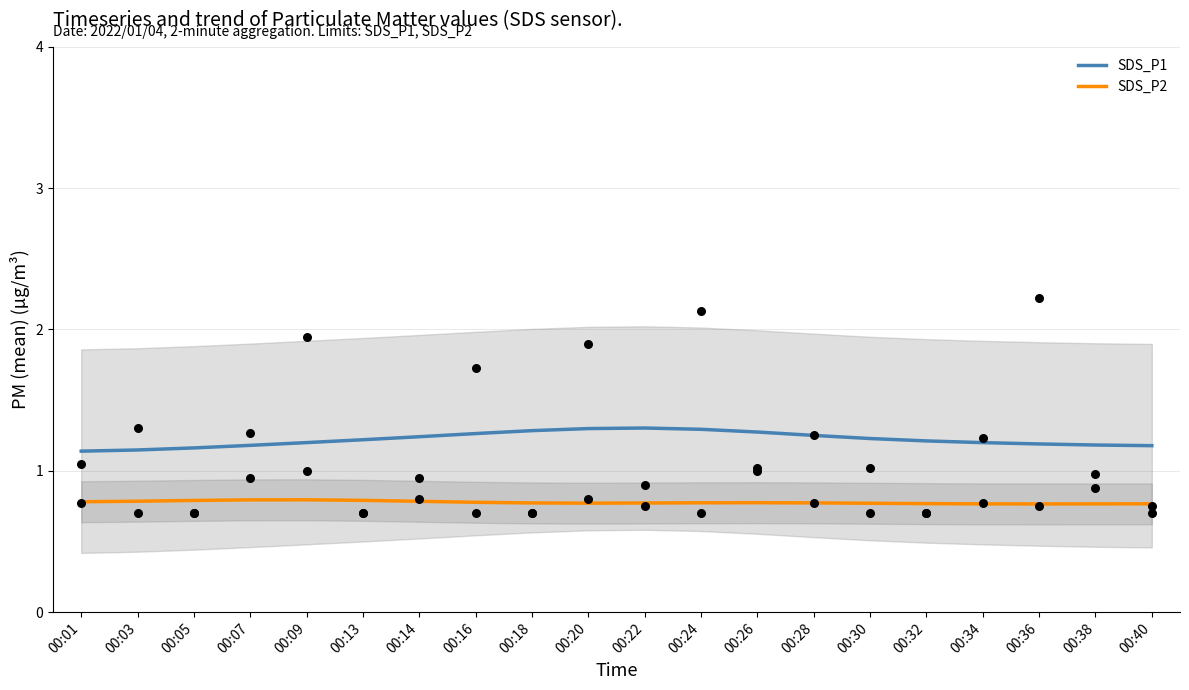

Which series contains the highest Y value?

SDS_P1